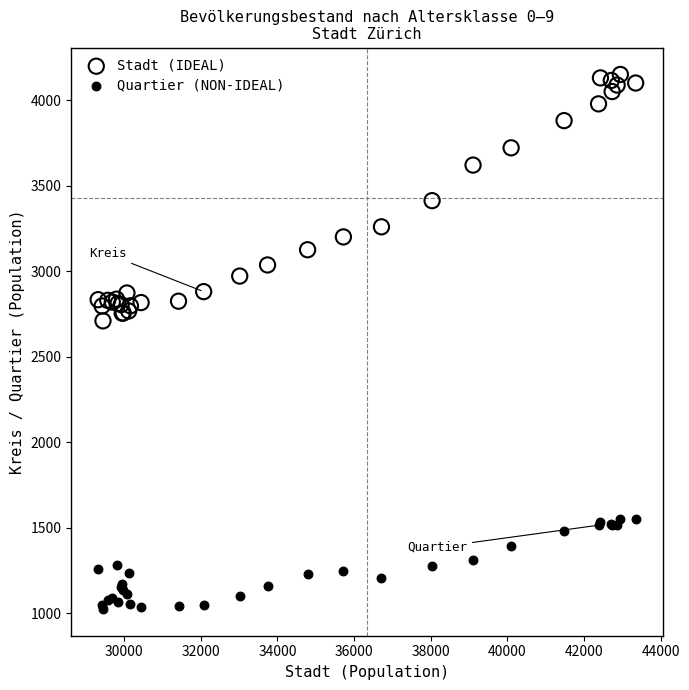

What is the X range (max minus min) for the scatter plot?

14030